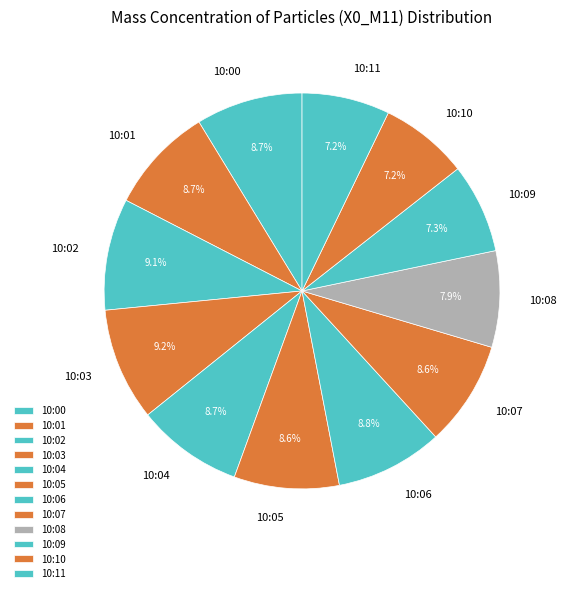

To the nearest percent, what is the difference between the largest and smallest slice percentages?

2%